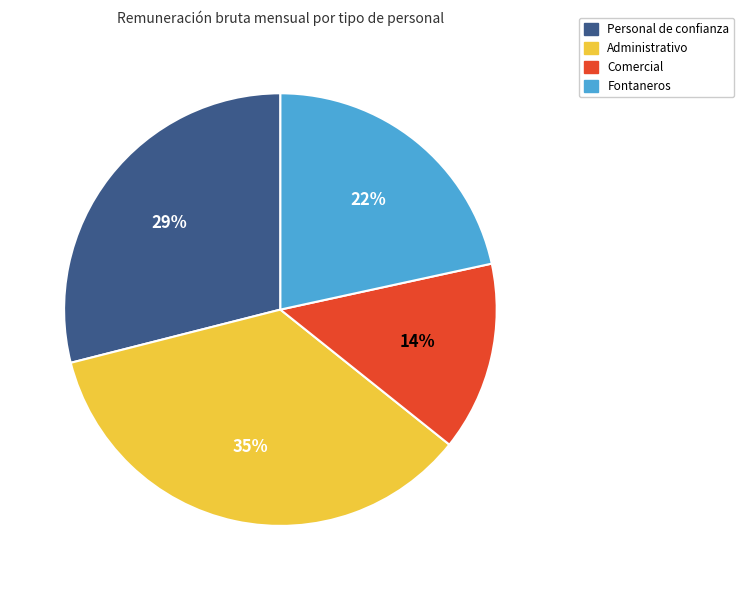

Which category has the smallest portion of the pie?

Comercial